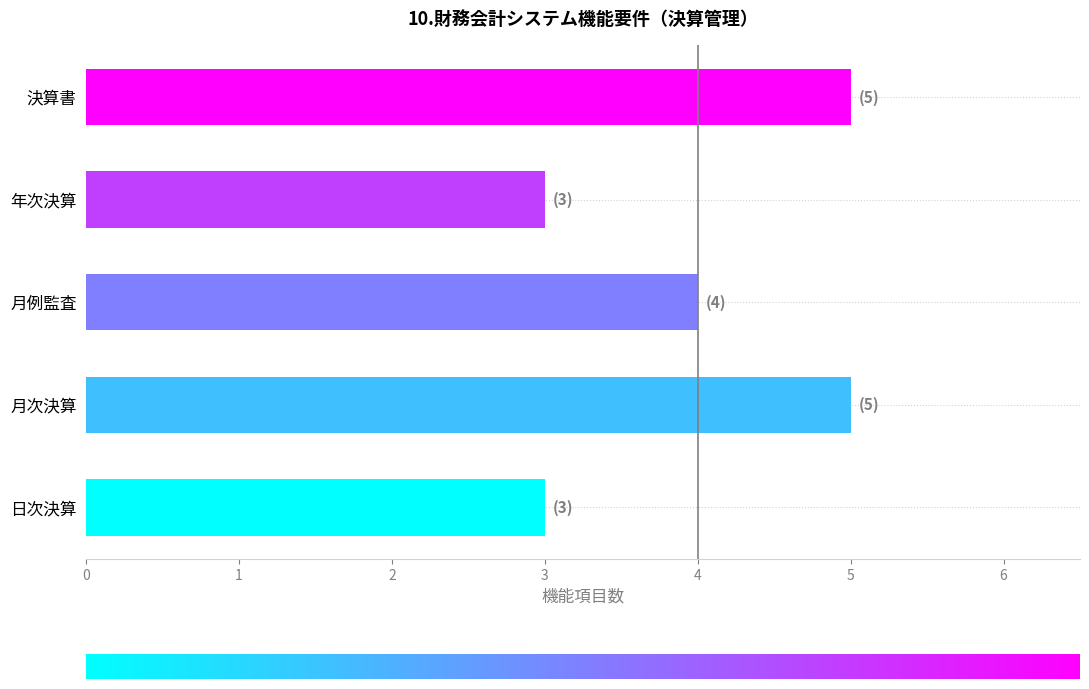

Approximately how many times larger is the value at 決算書 compared to 年次決算?

1.7